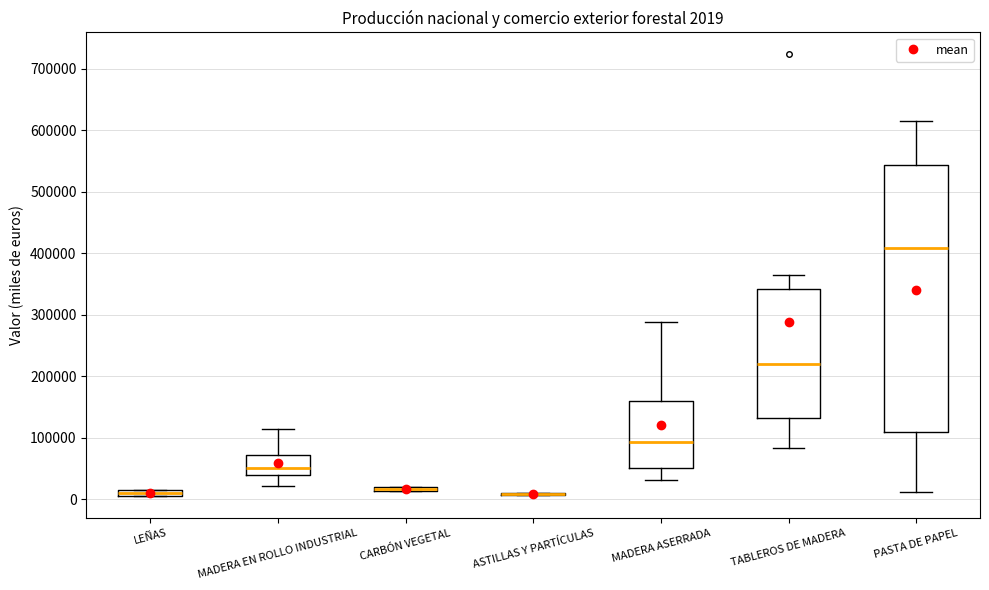

Which box is the tallest, from its lower edge to its upper edge?

PASTA DE PAPEL